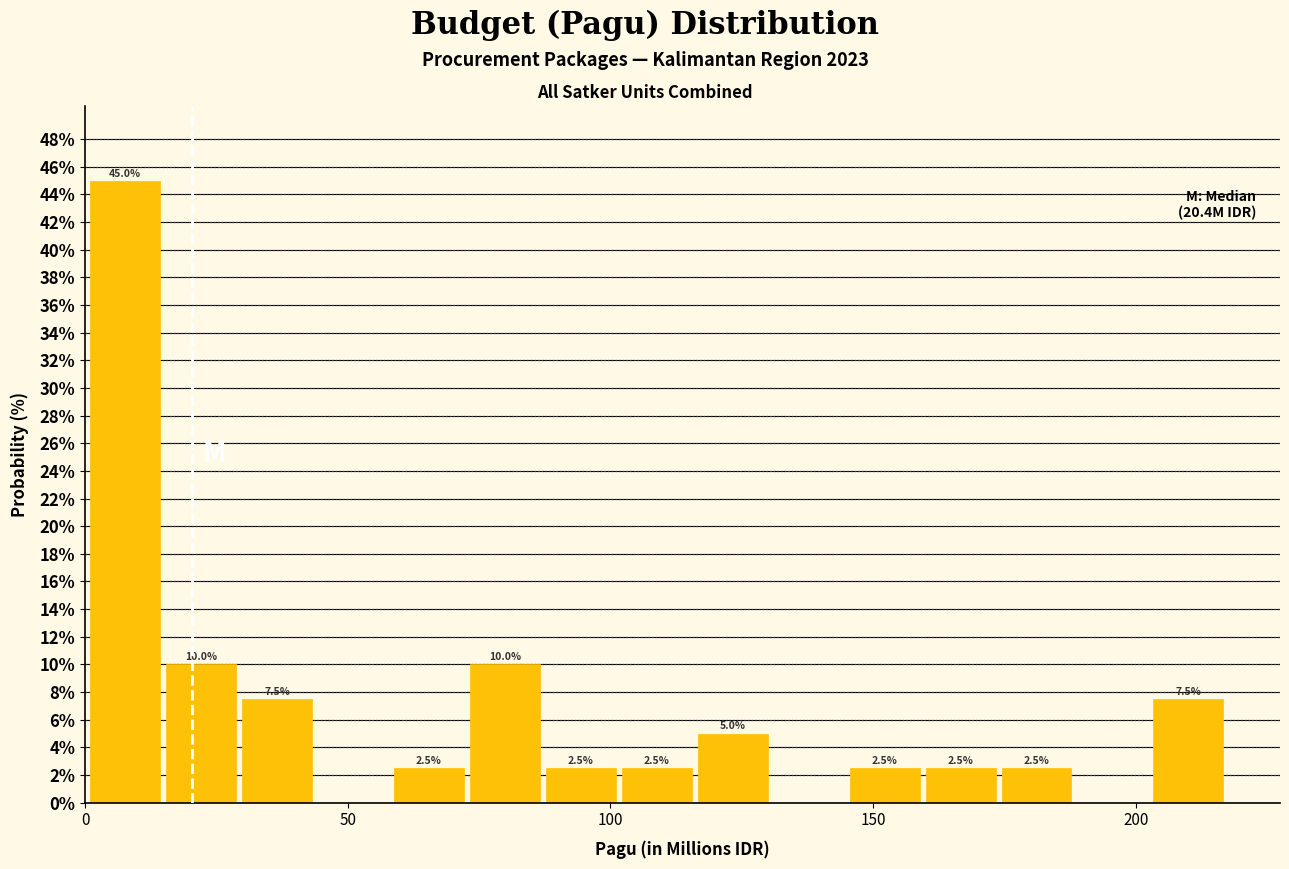

Around what value on the x-axis is the tallest bar? Give the approximate position of its centre, as read against the axis.

10